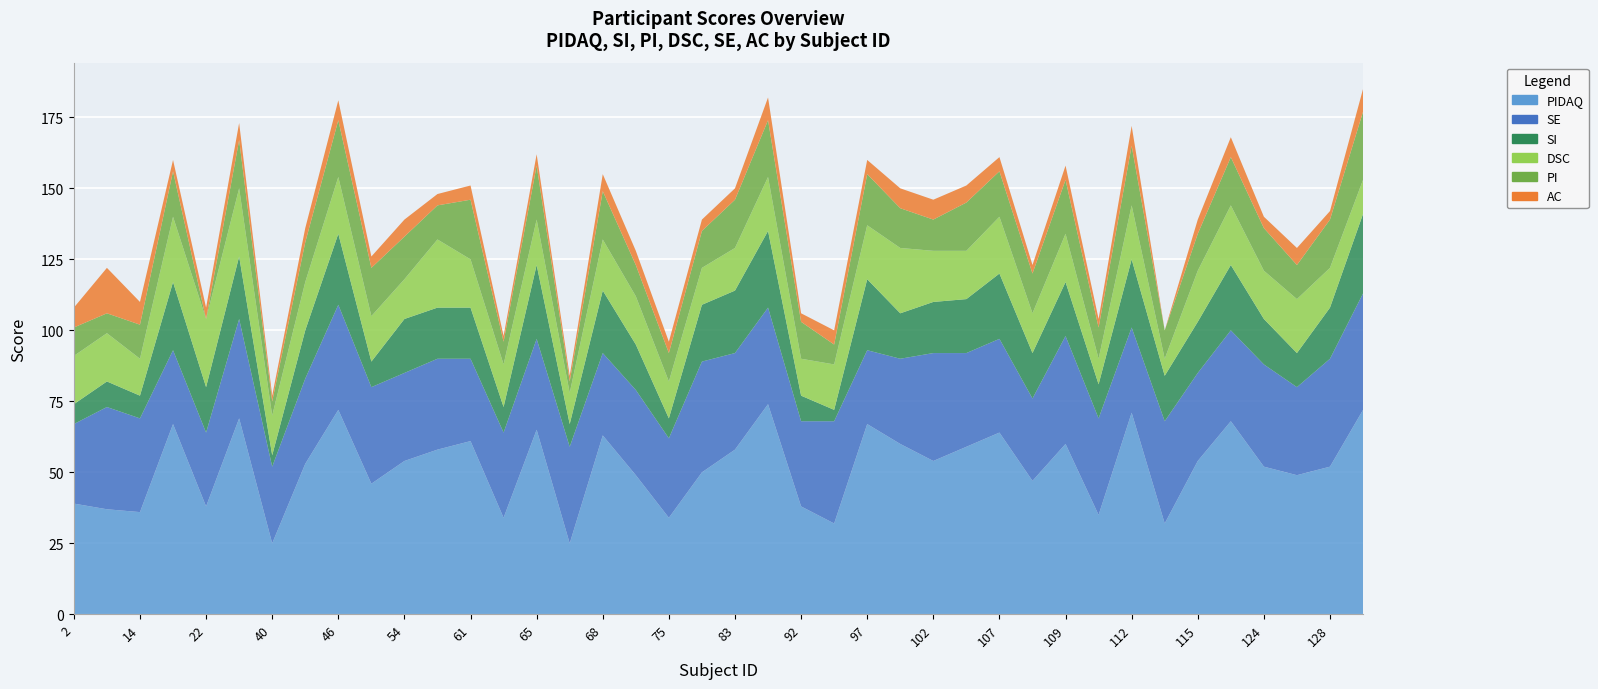

Reading left to right, list all the values displayed in this chart.

PIDAQ: 2=39	6=37	14=36	20=67	22=38	29=69	40=25	45=53	46=72	52=46	54=54	57=58	61=61	63=34	65=65	67=25	68=63	71=49	75=34	76=50	83=58	91=74	92=38	95=32	97=67	99=60	102=54	106=59	107=64	108=47	109=60	110=35	112=71	114=32	115=54	120=68	124=52	125=49	128=52	130=72
SI: 2=7	6=9	14=8	20=24	22=16	29=22	40=4	45=17	46=25	52=9	54=19	57=18	61=18	63=9	65=26	67=8	68=22	71=16	75=7	76=20	83=22	91=27	92=9	95=4	97=25	99=16	102=18	106=19	107=23	108=16	109=19	110=12	112=24	114=16	115=18	120=23	124=16	125=12	128=18	130=28
PI: 2=10	6=7	14=12	20=16	22=0	29=17	40=5	45=14	46=20	52=17	54=15	57=12	61=21	63=8	65=19	67=4	68=17	71=11	75=10	76=13	83=17	91=20	92=13	95=7	97=18	99=14	102=11	106=17	107=16	108=14	109=19	110=11	112=21	114=10	115=13	120=17	124=15	125=12	128=17	130=24
DSC: 2=17	6=17	14=13	20=23	22=24	29=24	40=14	45=17	46=20	52=16	54=14	57=24	61=17	63=15	65=16	67=11	68=18	71=17	75=13	76=13	83=15	91=19	92=13	95=16	97=19	99=23	102=18	106=17	107=20	108=14	109=17	110=9	112=19	114=6	115=18	120=21	124=17	125=19	128=14	130=12
SE: 2=28	6=36	14=33	20=26	22=26	29=35	40=27	45=30	46=37	52=34	54=31	57=32	61=29	63=30	65=32	67=34	68=29	71=30	75=28	76=39	83=34	91=34	92=30	95=36	97=26	99=30	102=38	106=33	107=33	108=29	109=38	110=34	112=30	114=36	115=31	120=32	124=36	125=31	128=38	130=41
AC: 2=7	6=16	14=8	20=4	22=4	29=6	40=2	45=5	46=7	52=4	54=6	57=4	61=5	63=2	65=4	67=2	68=6	71=5	75=4	76=4	83=4	91=8	92=3	95=5	97=5	99=7	102=7	106=6	107=5	108=3	109=5	110=3	112=7	114=0	115=5	120=7	124=4	125=6	128=3	130=8